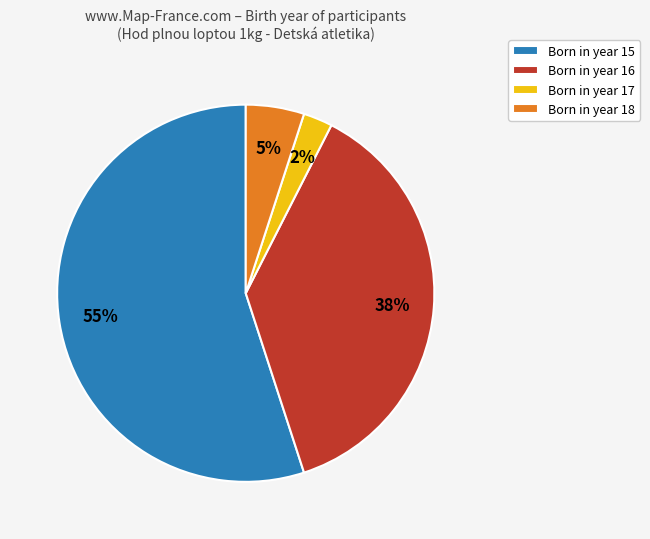

Rank the categories by value from highest to lowest.

Born in year 15, Born in year 16, Born in year 18, Born in year 17